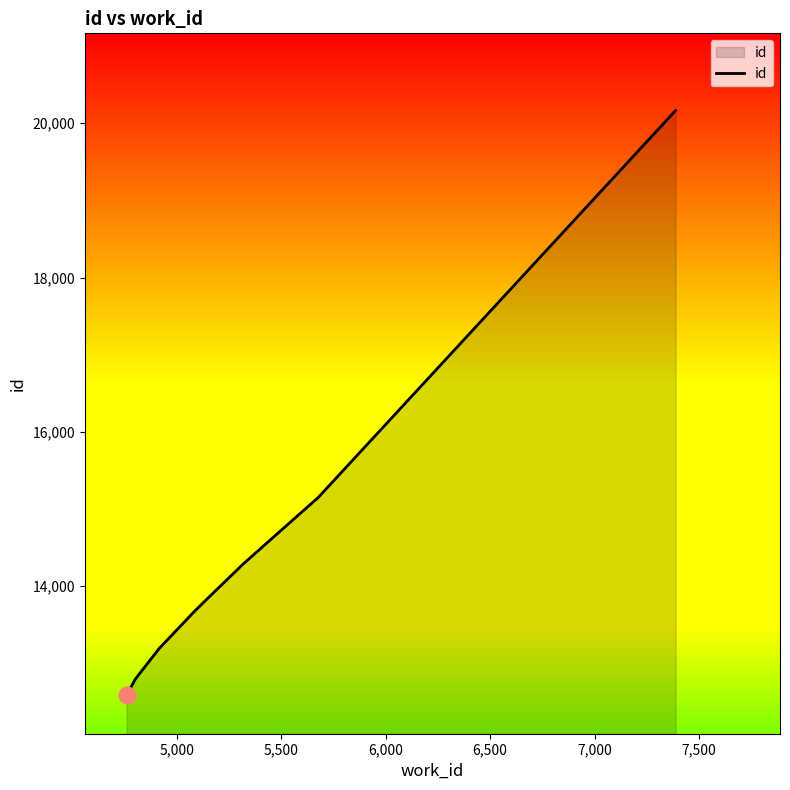

How many data points are less than 13886?

5